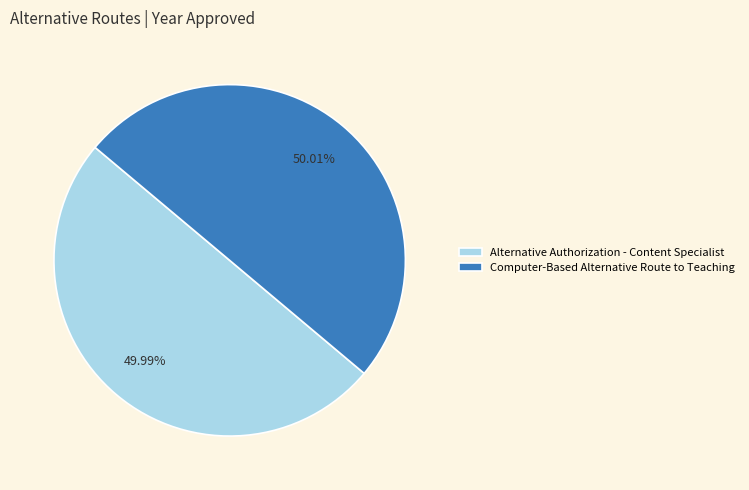

To the nearest percent, what portion does Alternative Authorization - Content Specialist represent?

50%